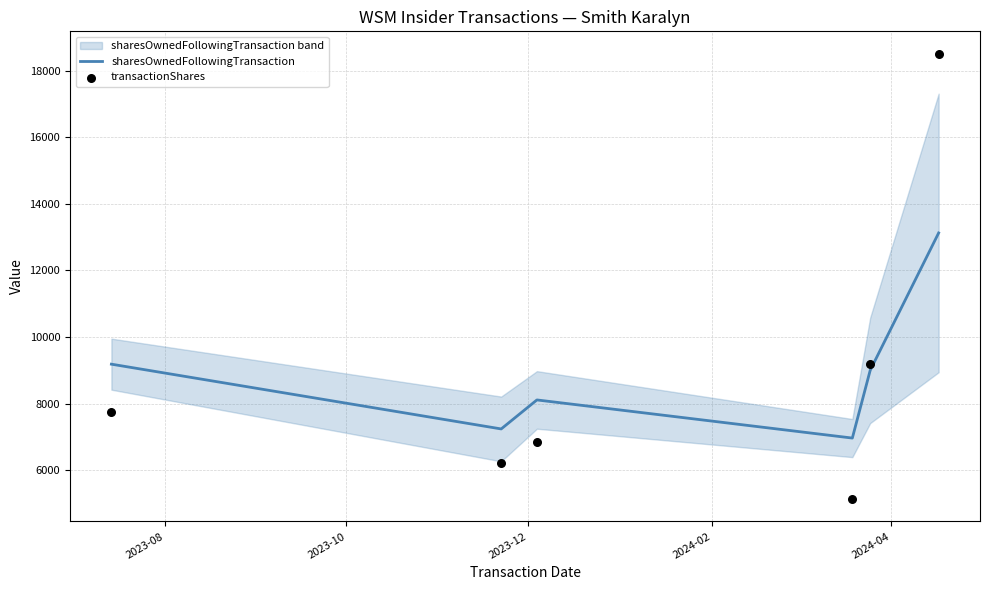

What is the lowest value of the sharesOwnedFollowingTransaction series?

6966